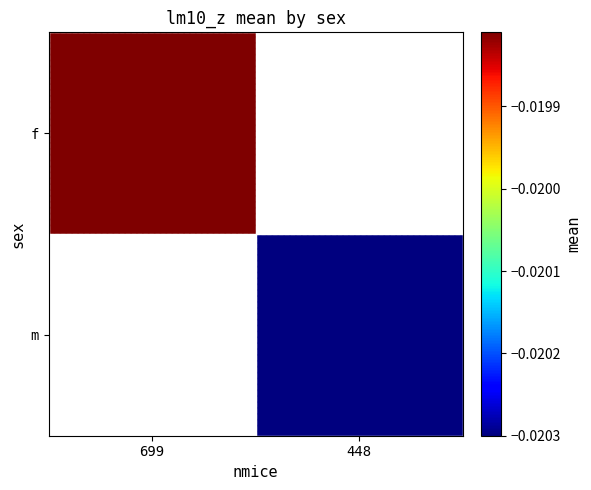

How many distinct data groups are displayed?

2